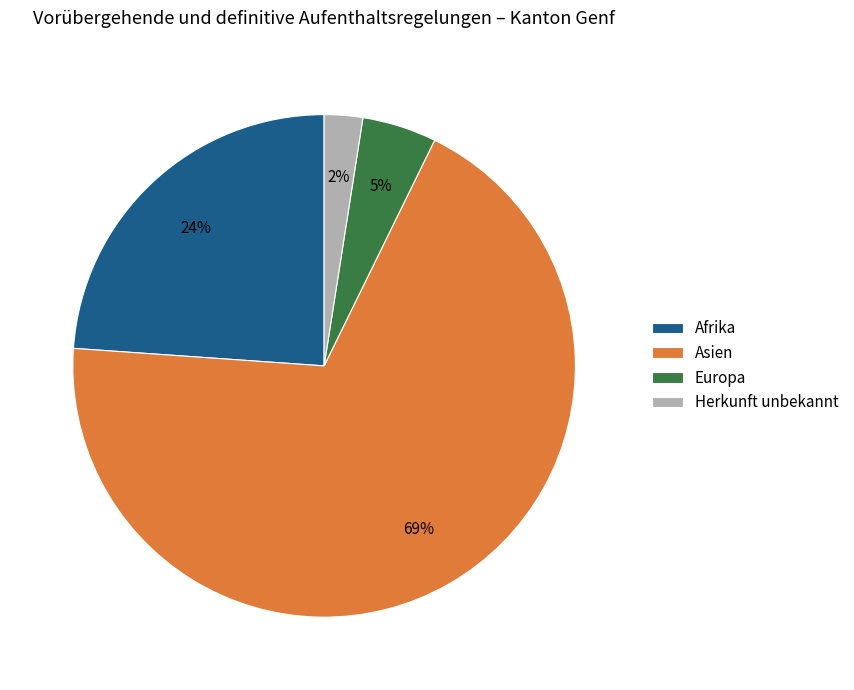

Count the number of slices in the pie.

4